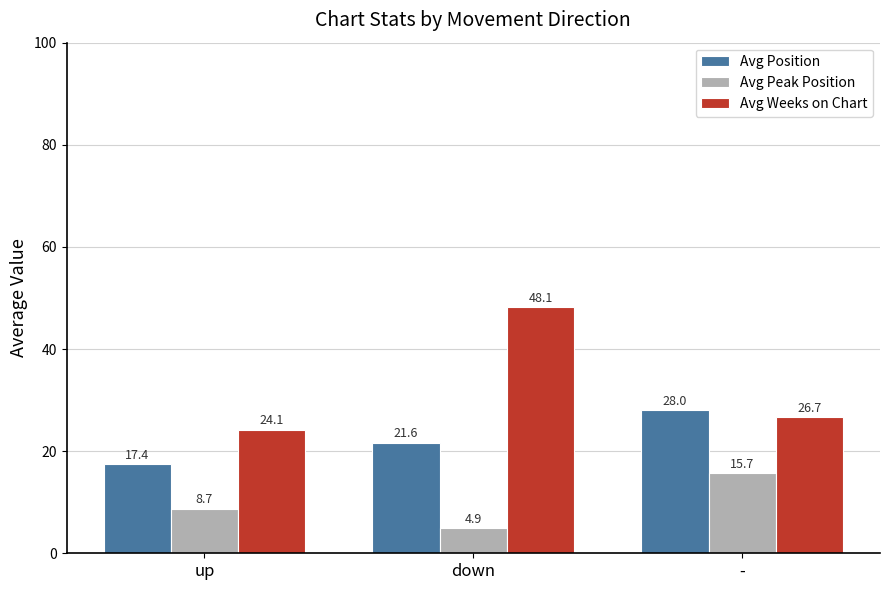

How many bars are there in each group?

3